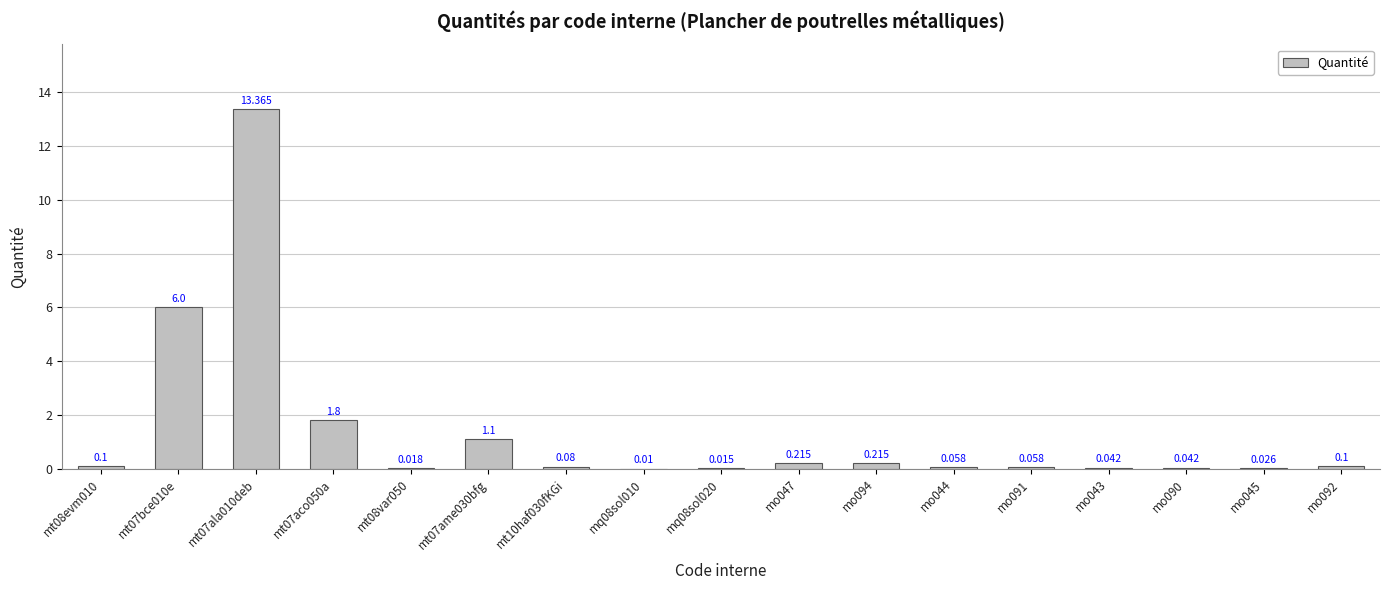

What is the greatest value displayed?

13.4